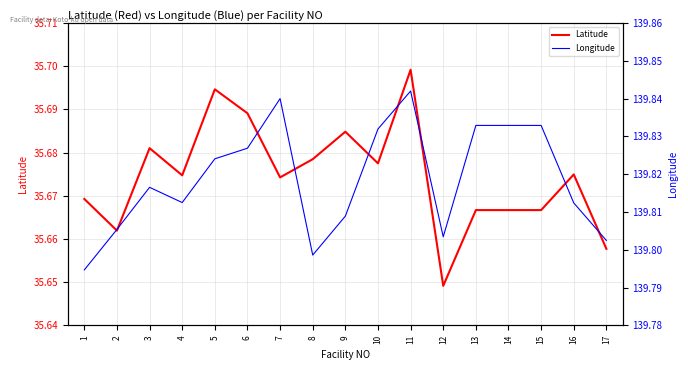

Which series has the largest range (max minus min)?

Latitude